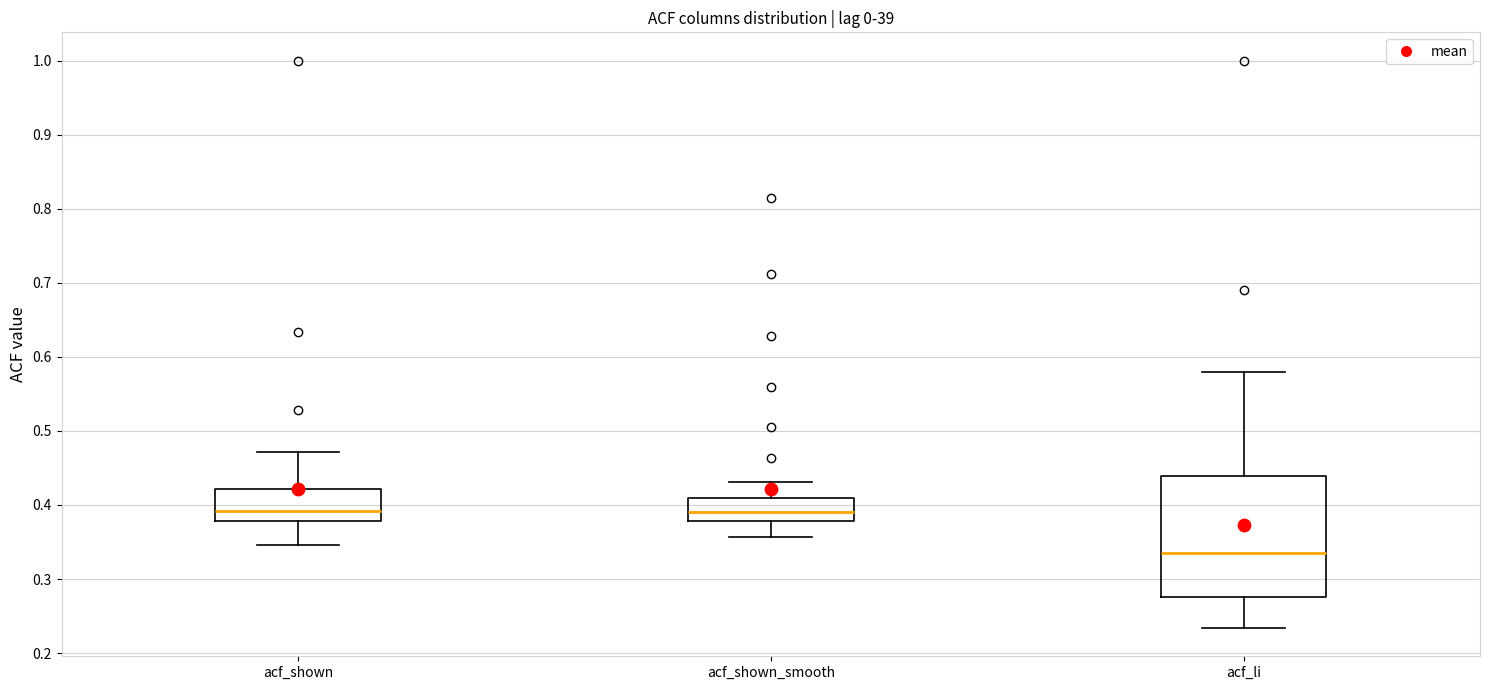

Reading left to right, read every box against the y-axis: the position of its median line, the range the box covers, and the ends of its whiskers. The values are not printed on the chart, so give them approximately, as read against the axis.

acf_shown: median 0.39, box 0.38 to 0.42, whiskers 0.35 to 0.47
acf_shown_smooth: median 0.39, box 0.38 to 0.41, whiskers 0.36 to 0.43
acf_li: median 0.34, box 0.28 to 0.44, whiskers 0.23 to 0.58